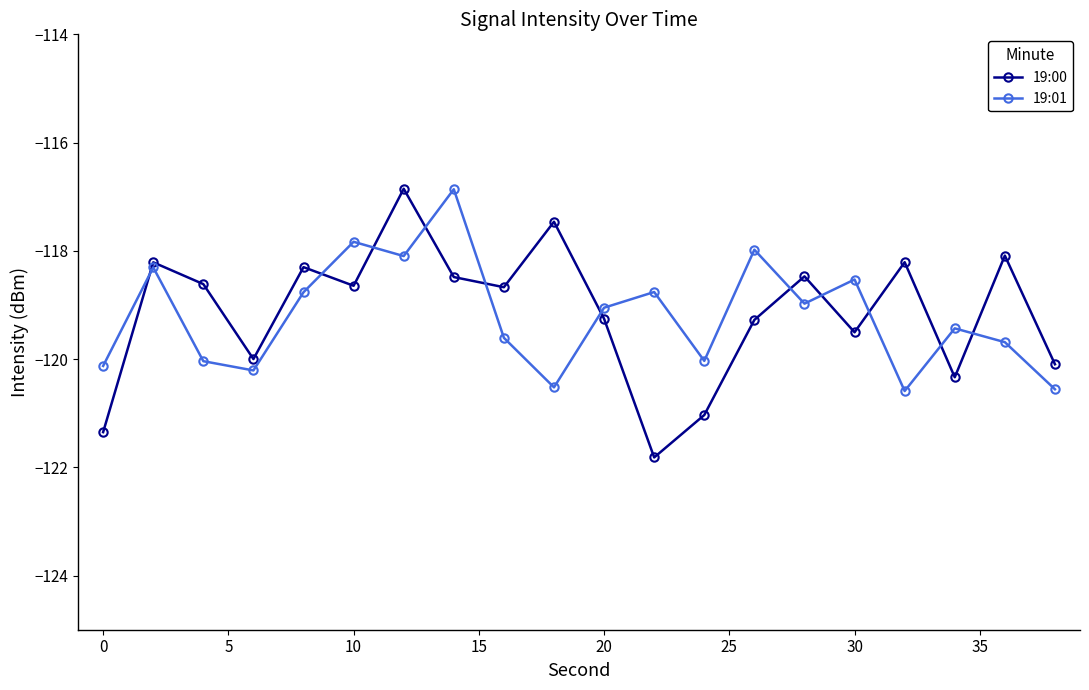

What is the value of the 19:00 point at the 16th from the left?

-119.5